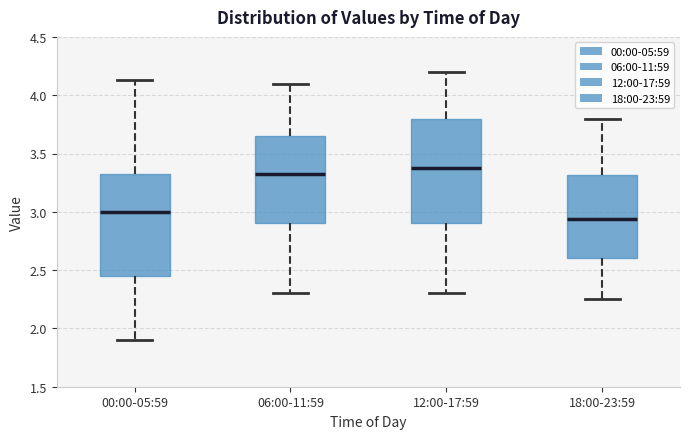

Reading left to right, read every box against the y-axis: the position of its median line, the range the box covers, and the ends of its whiskers. The values are not printed on the chart, so give them approximately, as read against the axis.

00:00-05:59: median 3.00, box 2.45 to 3.35, whiskers 1.90 to 4.15
06:00-11:59: median 3.35, box 2.90 to 3.65, whiskers 2.30 to 4.10
12:00-17:59: median 3.40, box 2.90 to 3.80, whiskers 2.30 to 4.20
18:00-23:59: median 2.95, box 2.60 to 3.30, whiskers 2.25 to 3.80